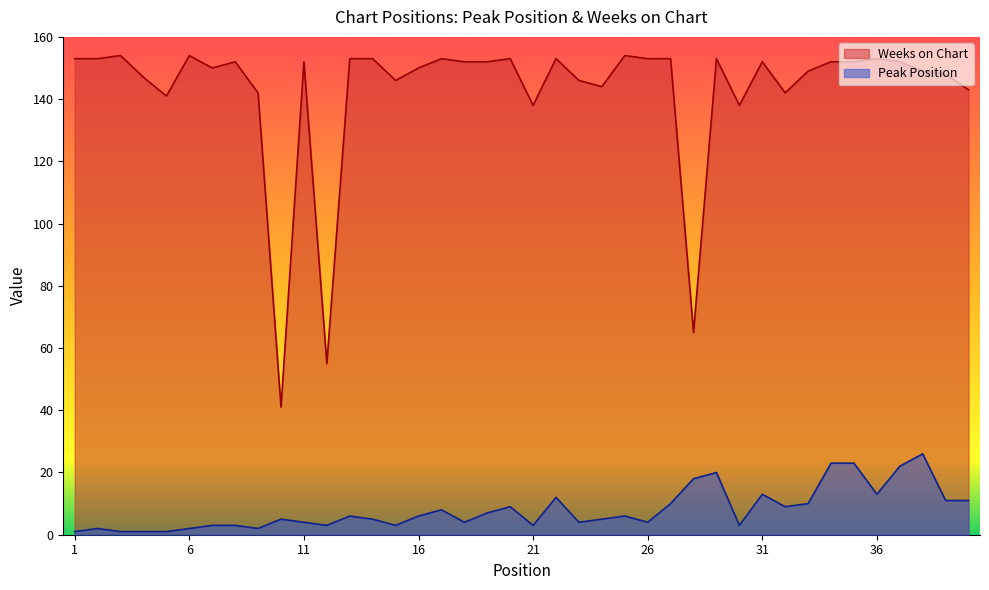

How many lines are shown in the chart?

2